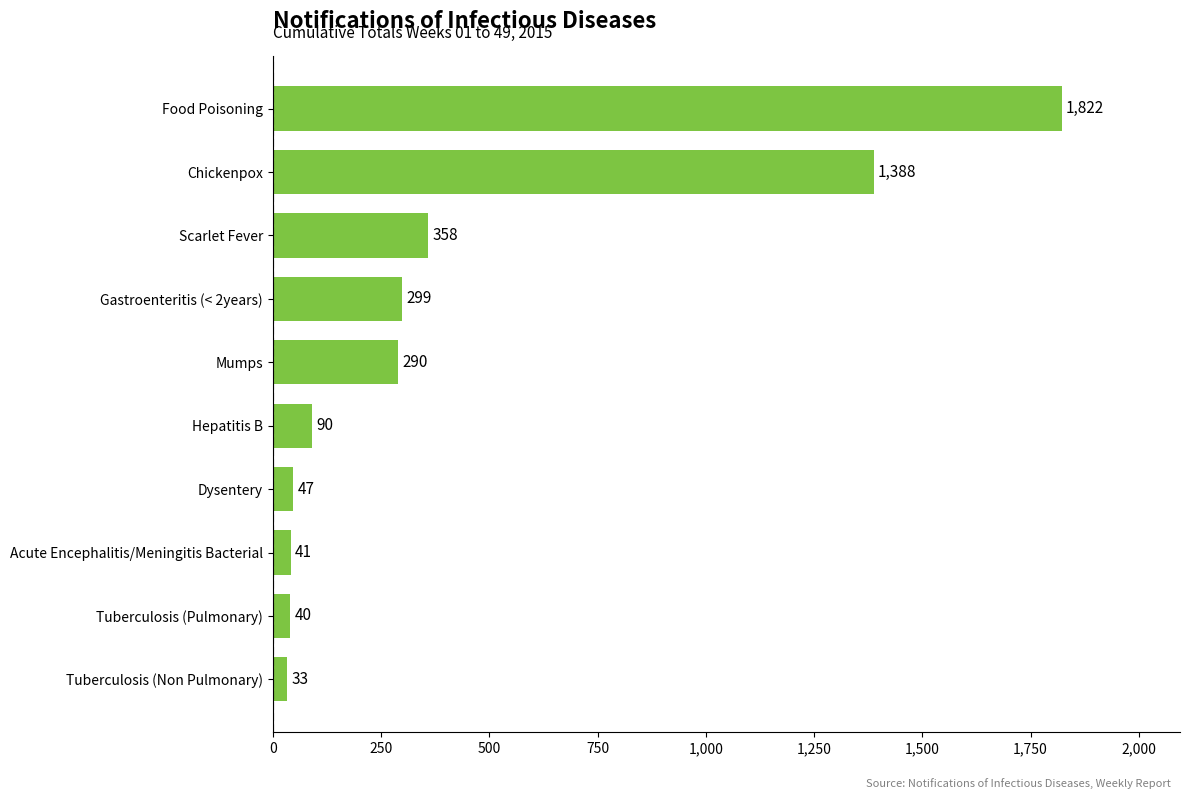

List the labels in order of value, largest first.

Food Poisoning, Chickenpox, Scarlet Fever, Gastroenteritis (< 2years), Mumps, Hepatitis B, Dysentery, Acute Encephalitis/Meningitis Bacterial, Tuberculosis (Pulmonary), Tuberculosis (Non Pulmonary)